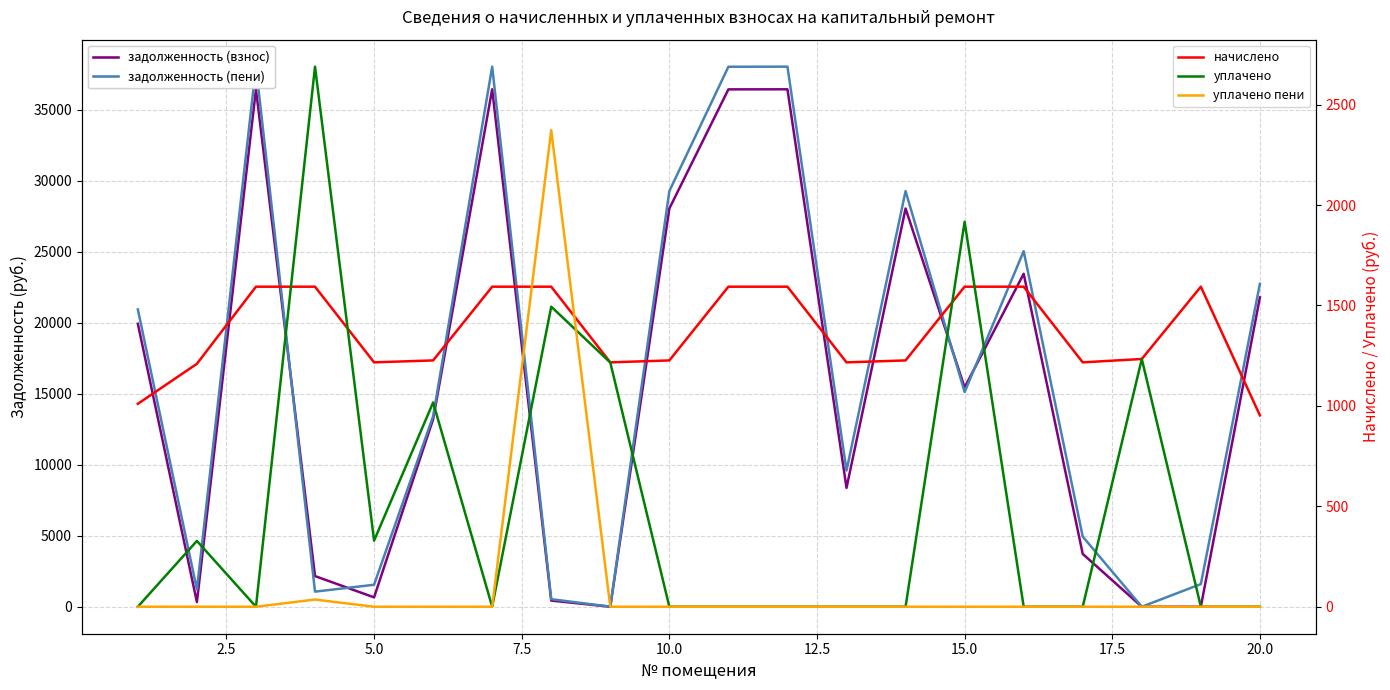

Which series has the largest range (max minus min)?

задолженность (пени)